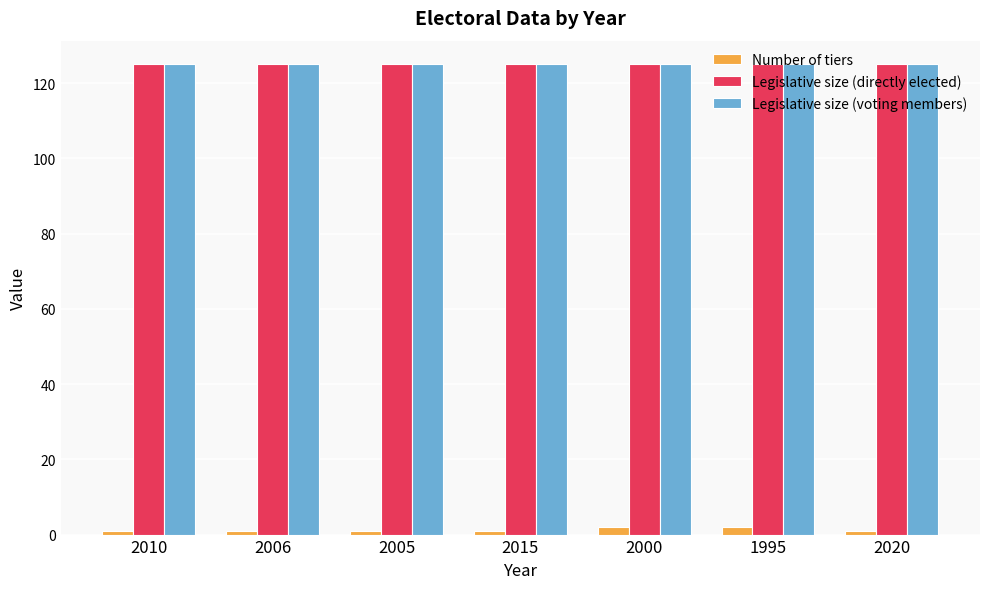

What is the spread (max minus min) of values at 2006?

124